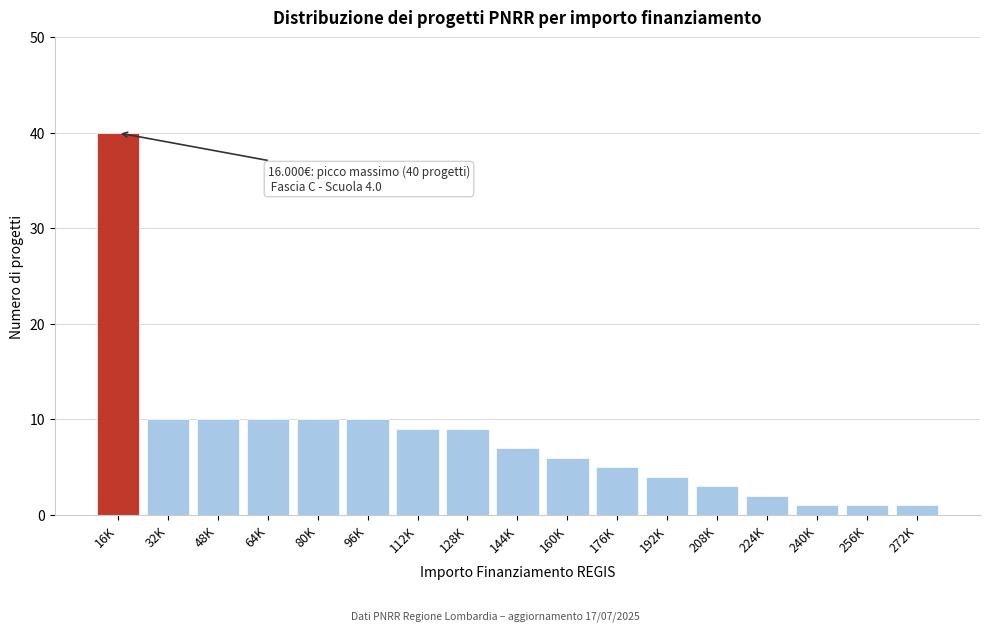

Reading left to right, transcribe all the data shown in this chart.

40	10	10	10	10	10	9	9	7	6	5	4	3	2	1	1	1